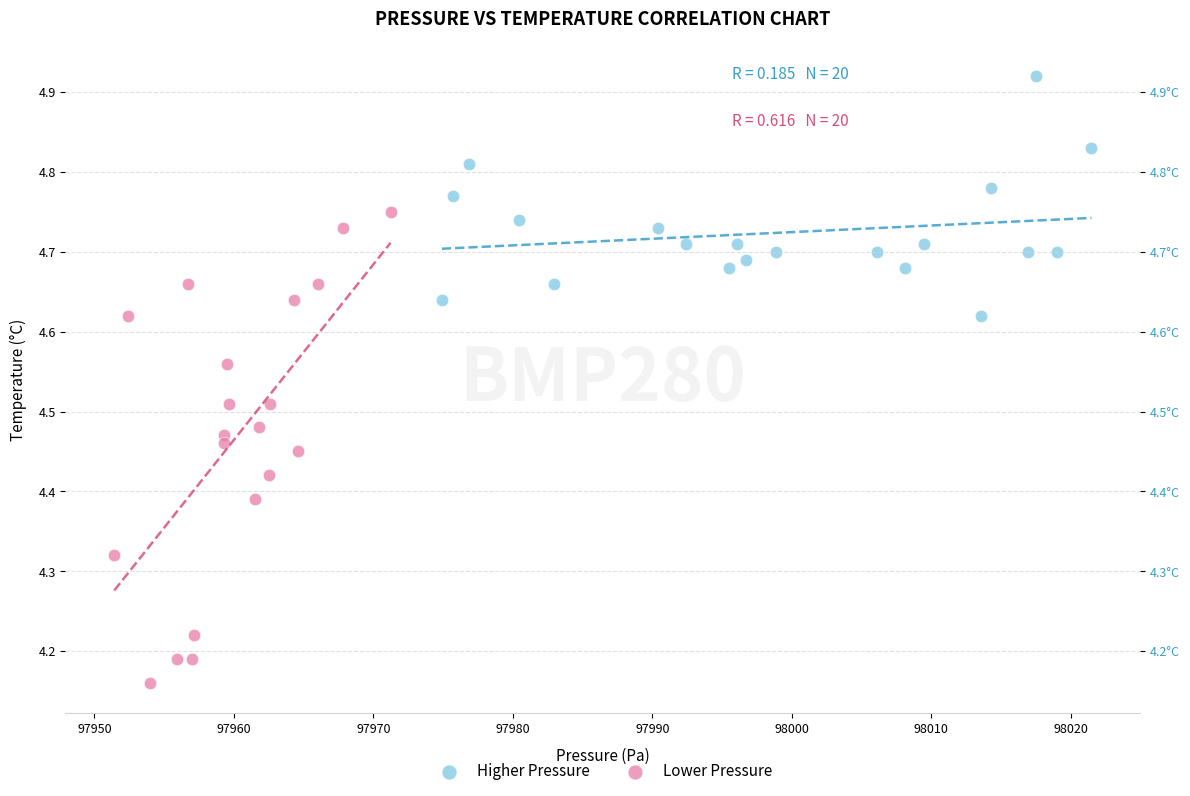

Which series contains the highest Y value?

Higher Pressure